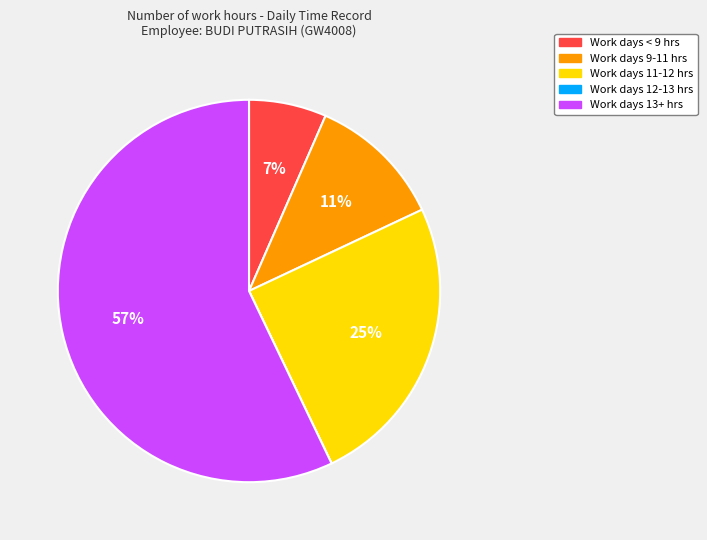

To the nearest percent, what is the average slice percentage?

20%